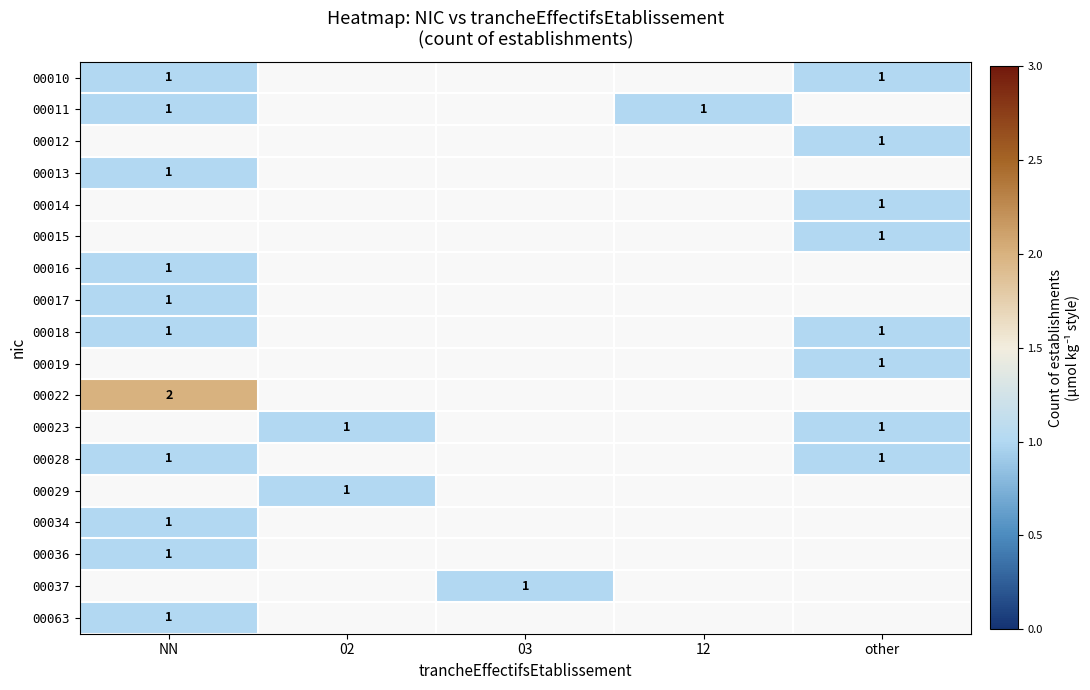

The 00034 series shows 0 at NN. True or false?

False